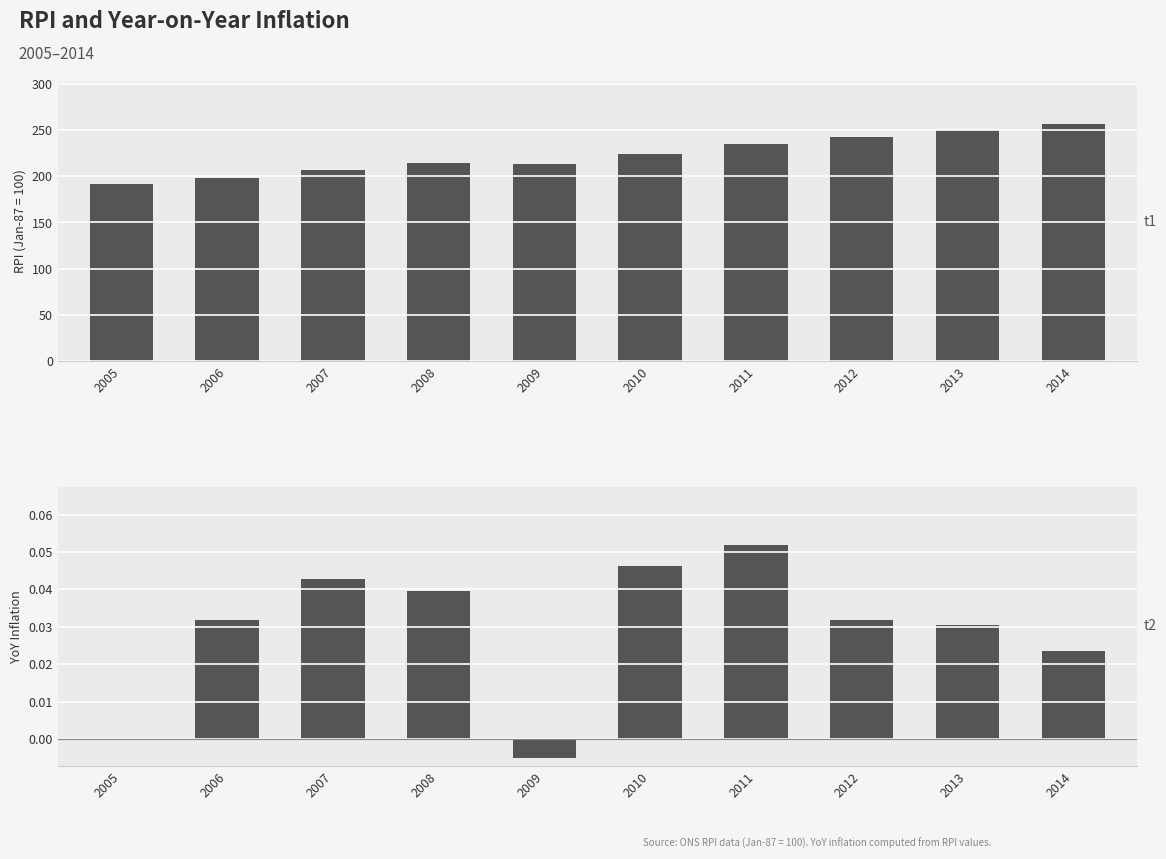

Which series has the widest spread of values?

RPI